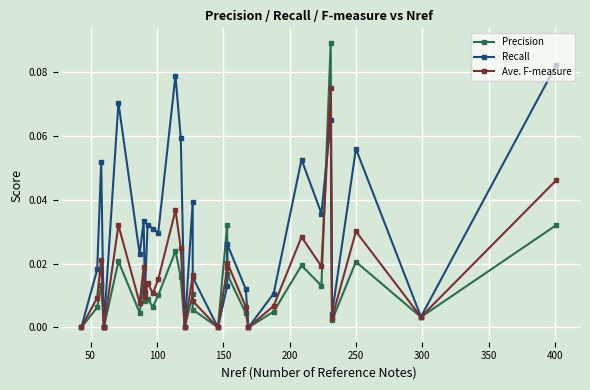

True or false: Precision has more than 2 interior local peaks.

True